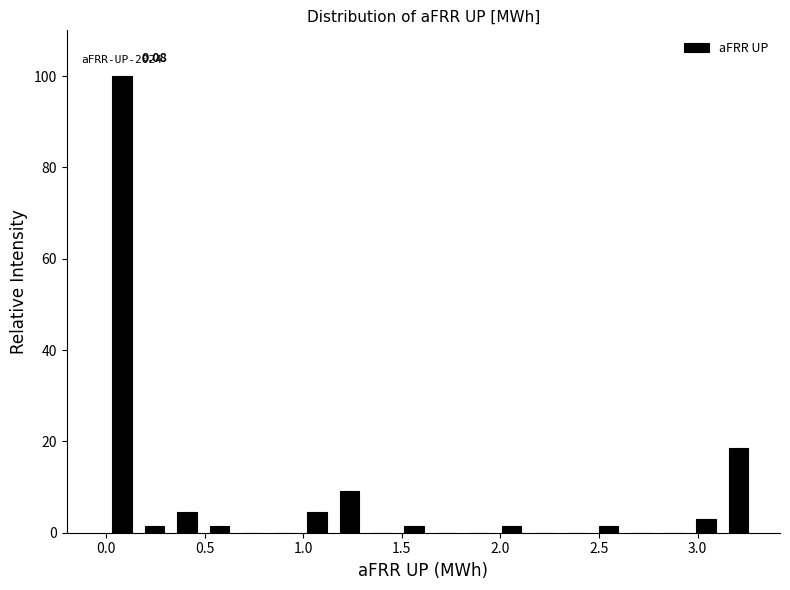

Read against the x-axis, roughly where is the centre of the tallest bar?

0.10